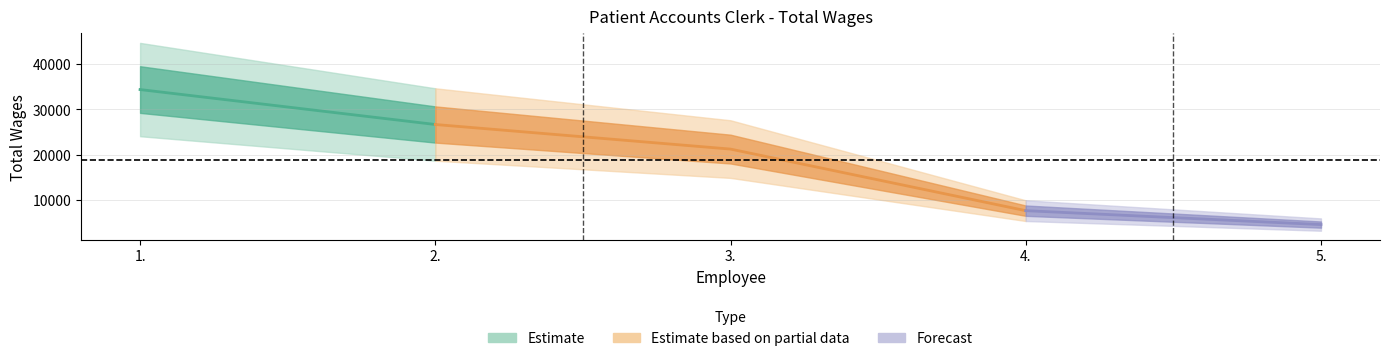

What is the change in value from 2. to 3.?

-5435